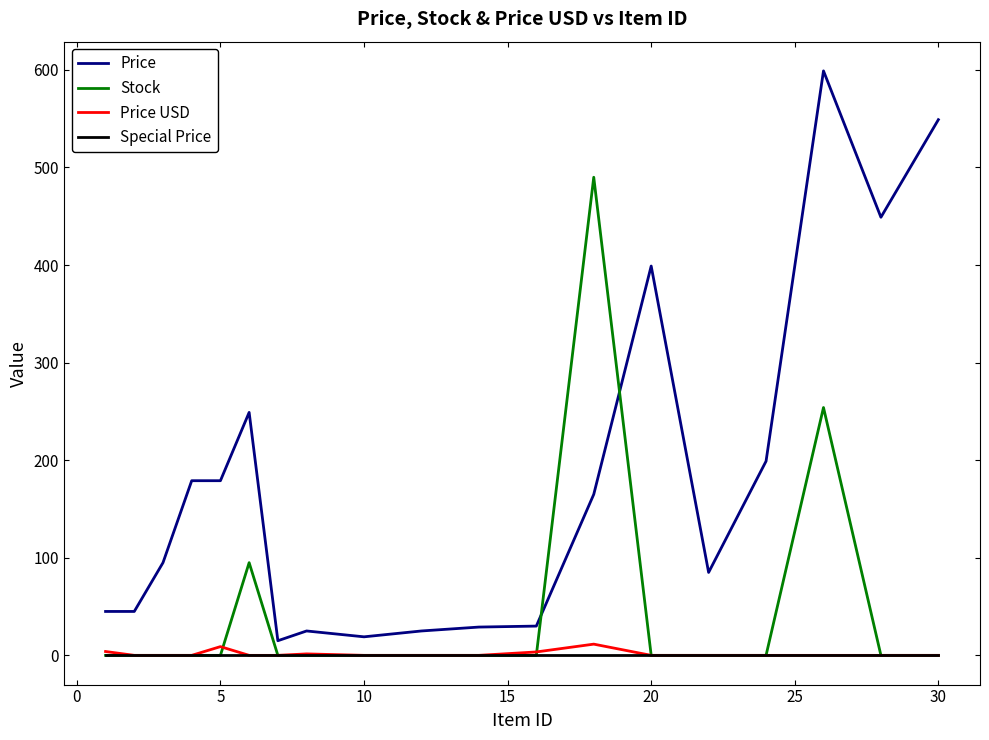

What is the difference between the second highest and second lowest values in the Price series?

530.0